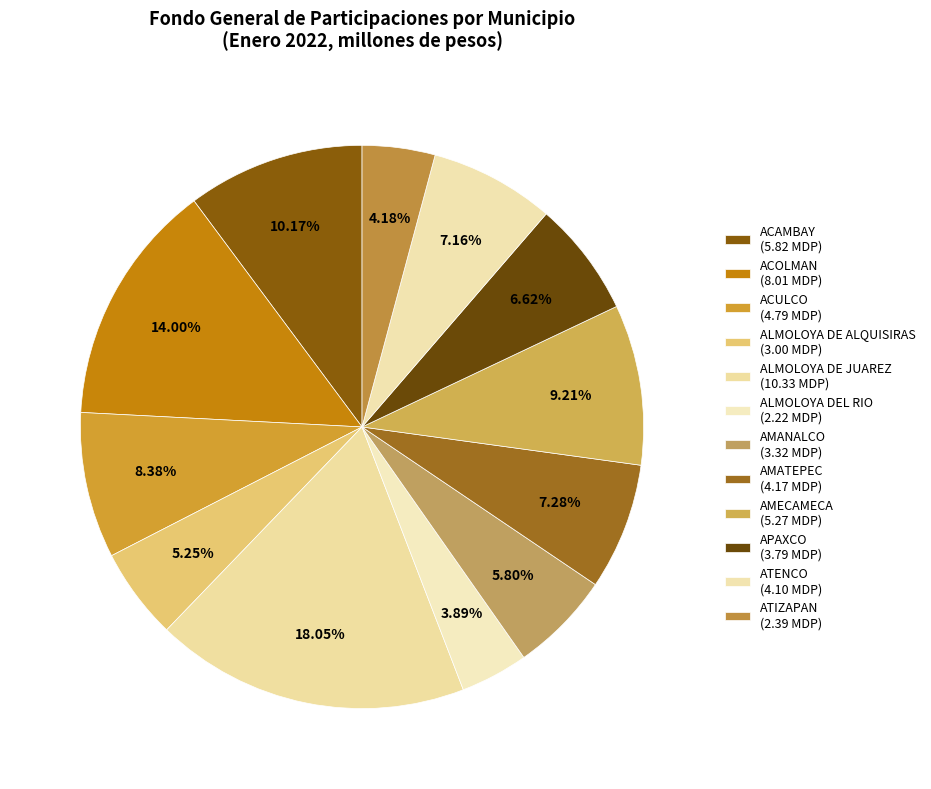

Is it true that AMATEPEC is 21% of the pie?

False